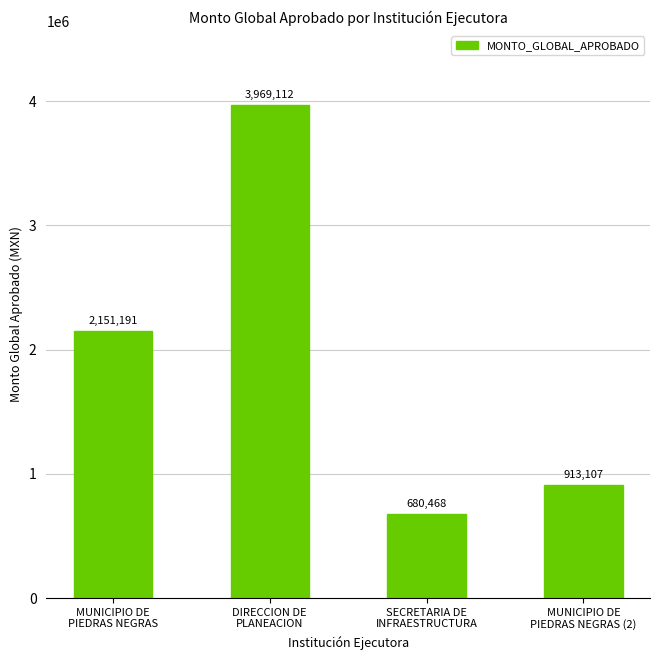

Which has a higher value, SECRETARIA DE
INFRAESTRUCTURA or MUNICIPIO DE
PIEDRAS NEGRAS (2)?

MUNICIPIO DE
PIEDRAS NEGRAS (2)